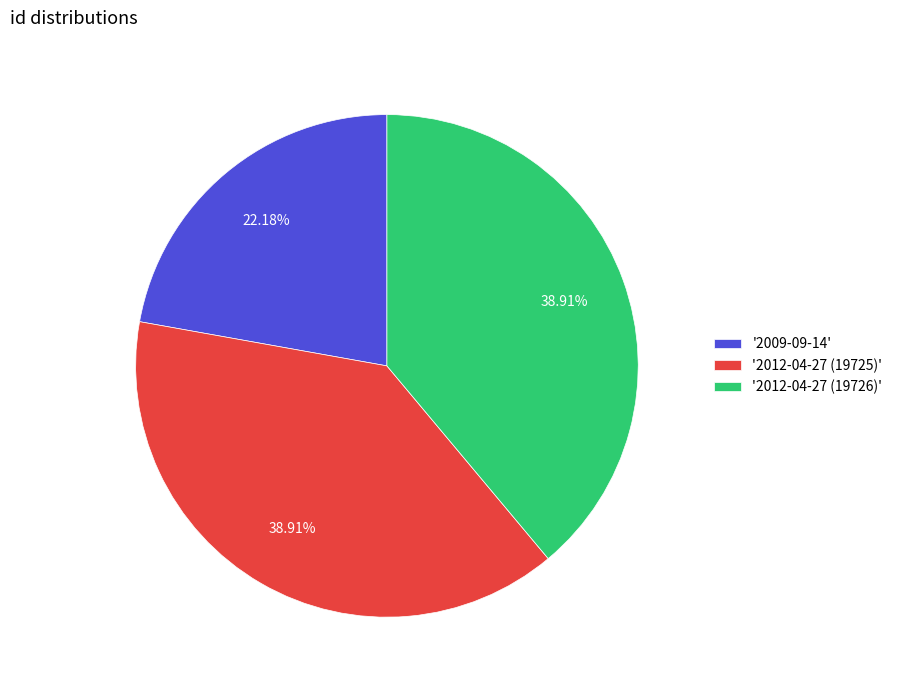

Between '2009-09-14' and '2012-04-27 (19725)', which is larger?

'2012-04-27 (19725)'